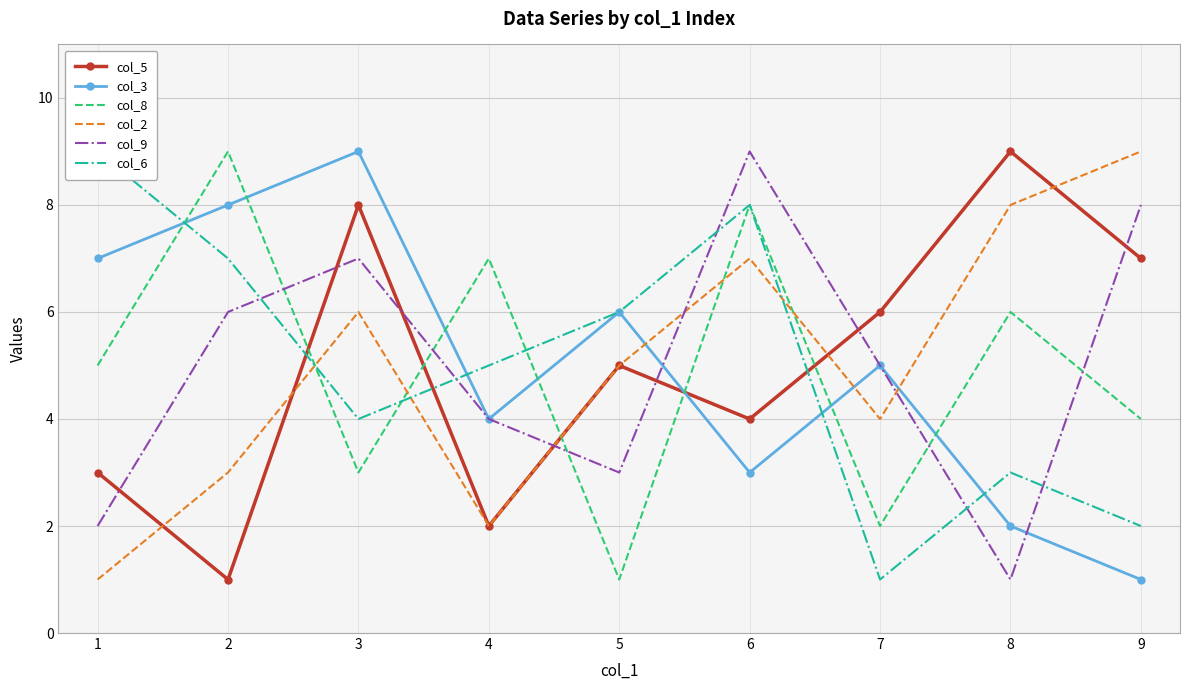

The value of col_9 at 3 is 10. True or false?

False